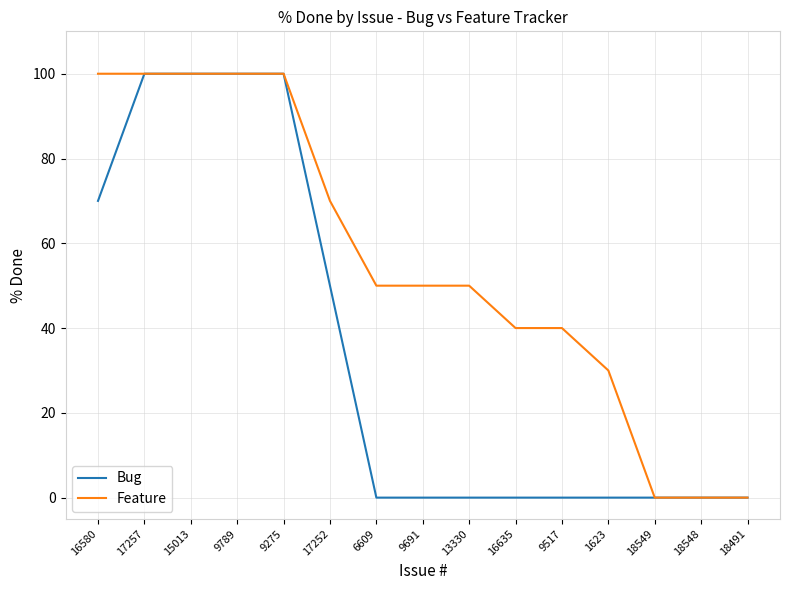

What position from the right is 16635?

6